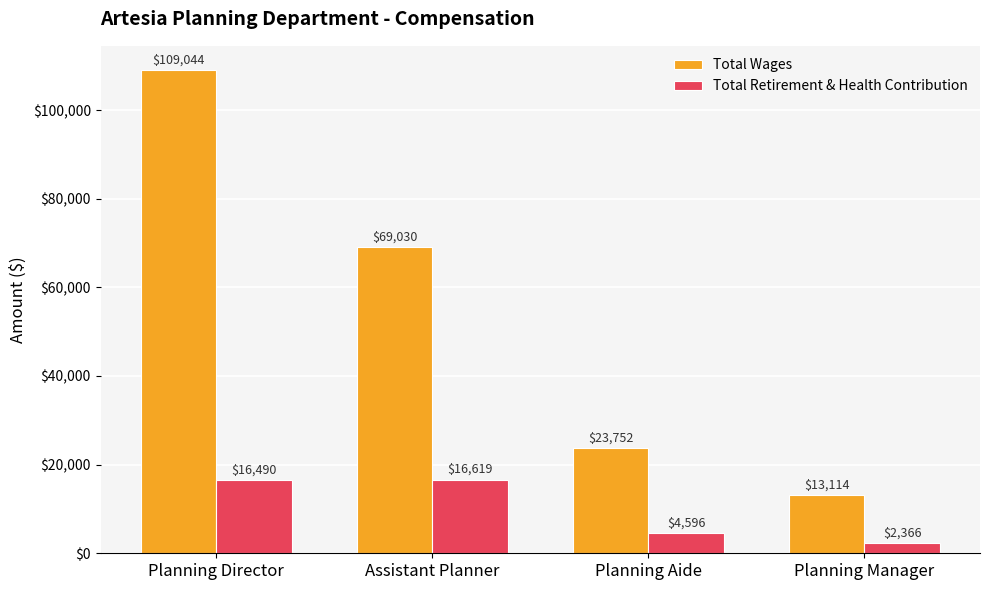

The Total Retirement & Health Contribution series shows 4596 at Planning Aide. True or false?

True